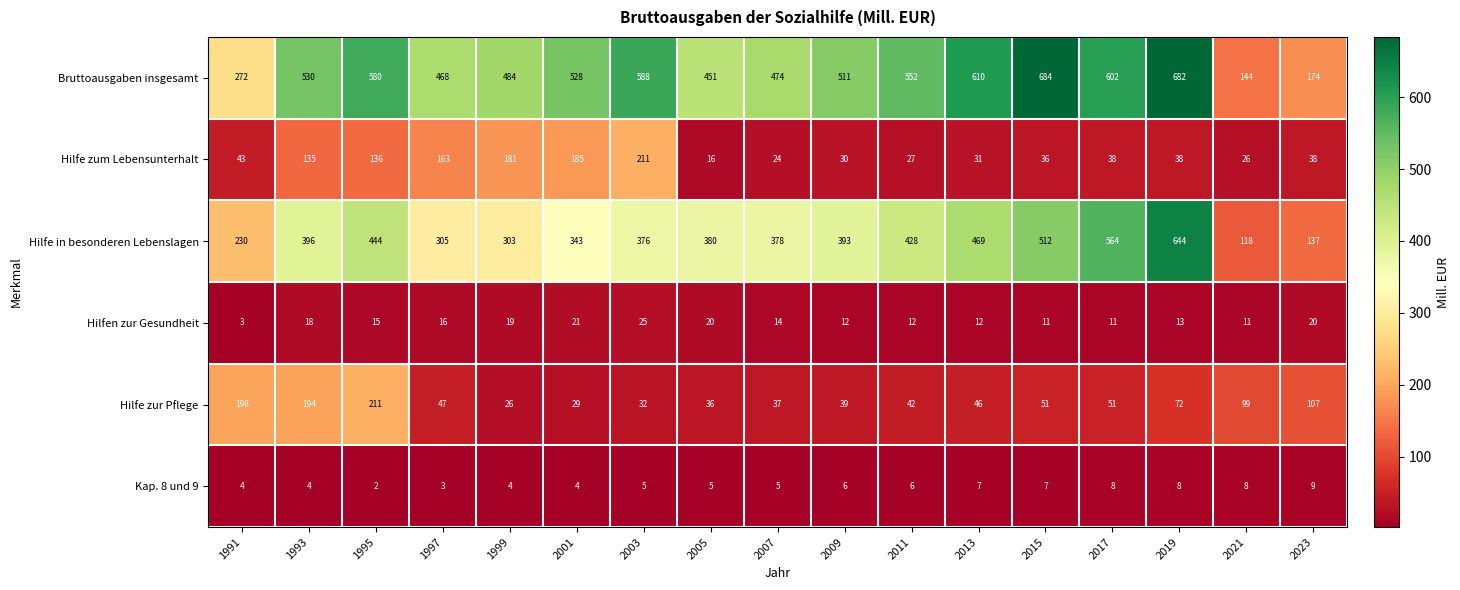

What is the difference between the Hilfe in besonderen Lebenslagen values at 2023 and 1993?

259